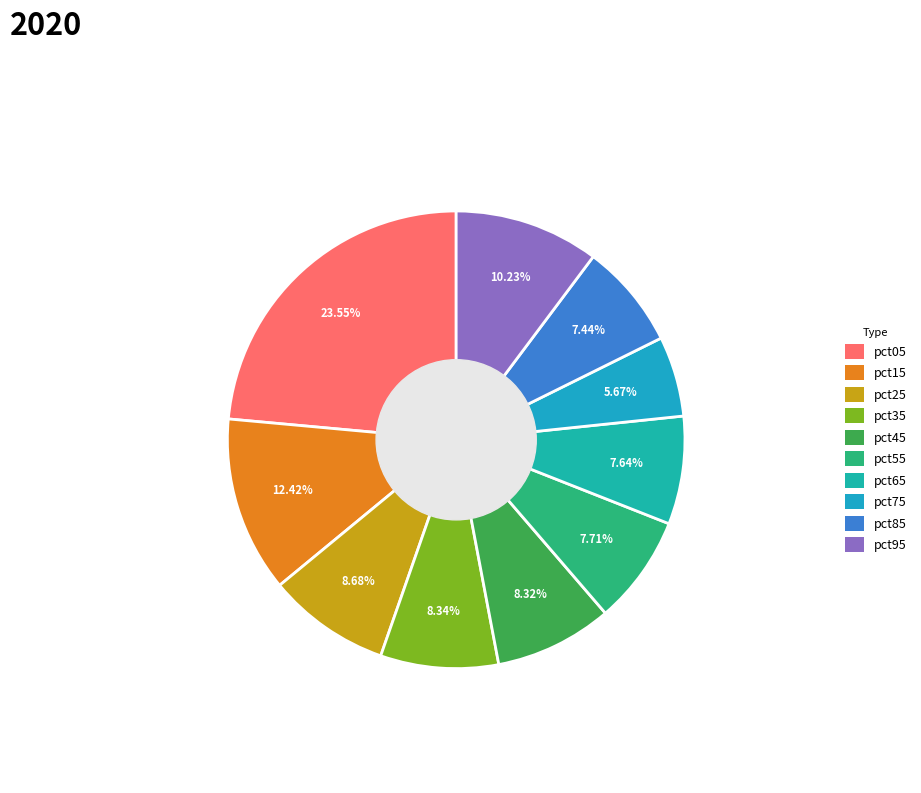

How many segments does this pie chart have?

10